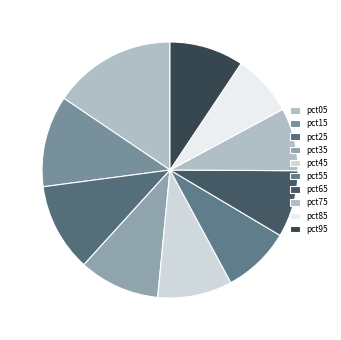

Is there a majority slice in this chart?

No